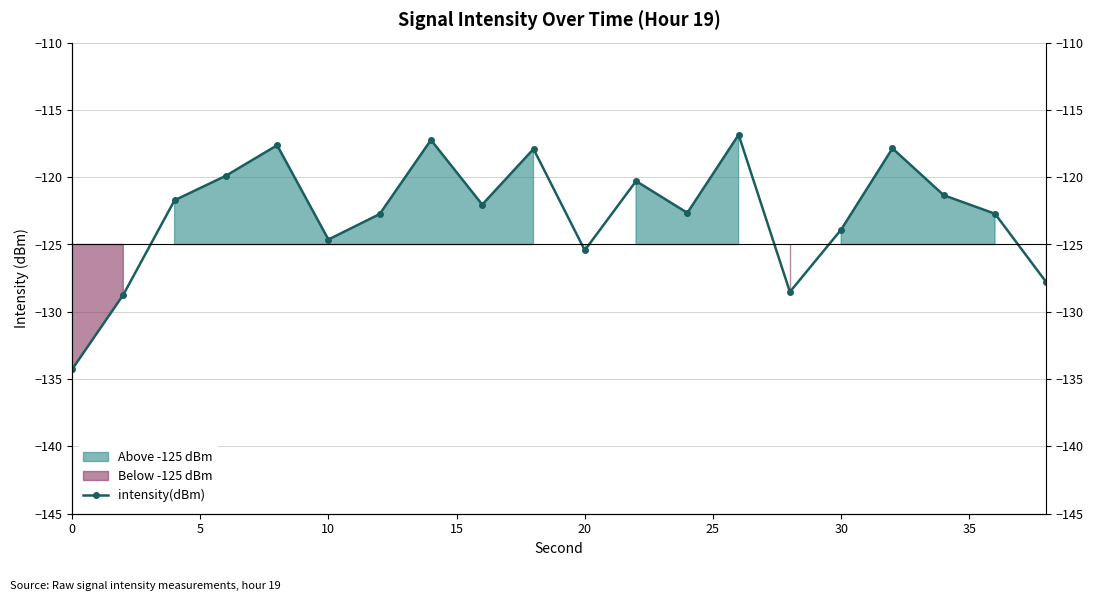

What is the minimum value shown in the chart?

-134.3